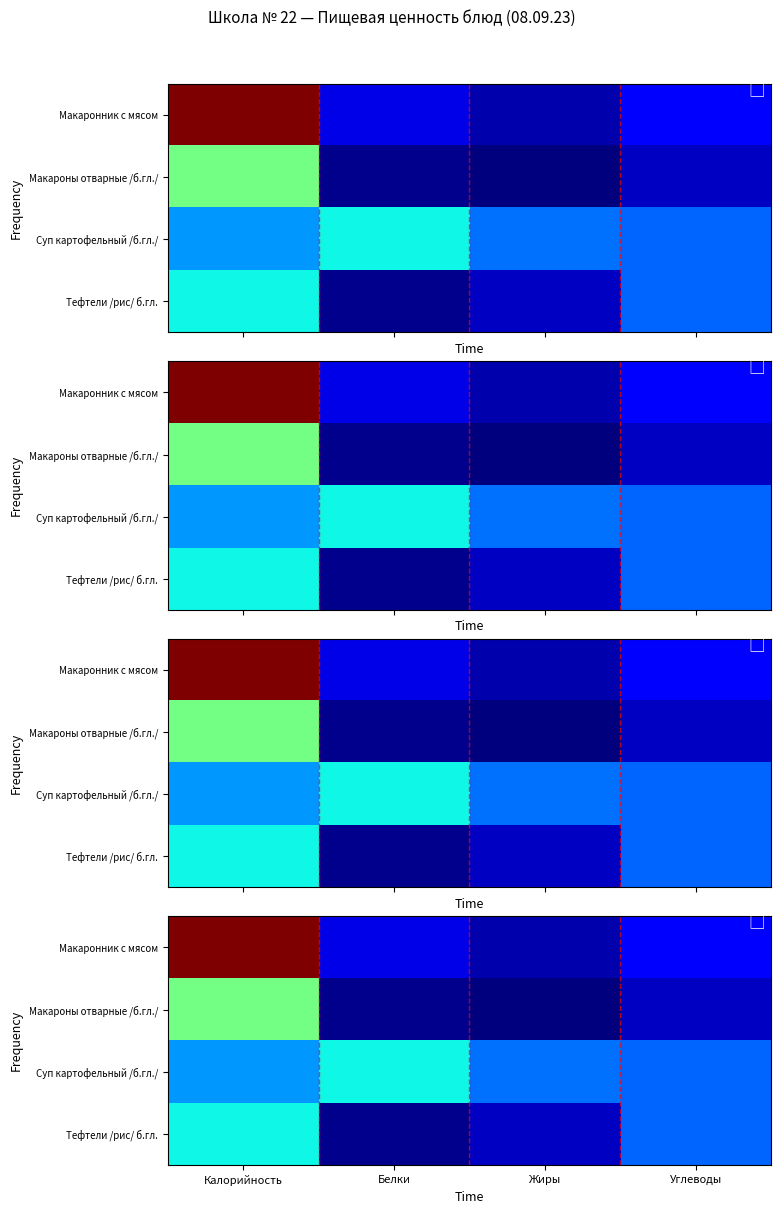

The value of Суп картофельный /б.гл./ at Жиры is 53.1. True or false?

False